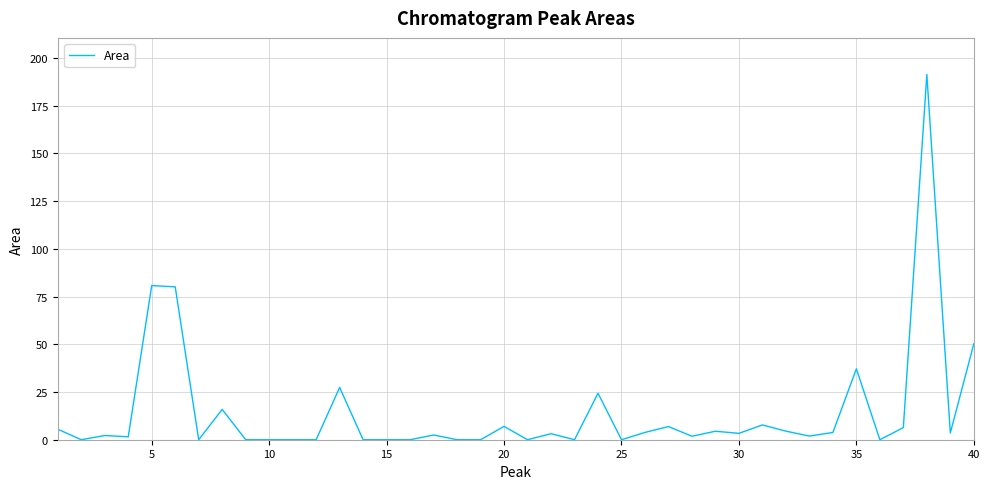

How many values are below 3?

20